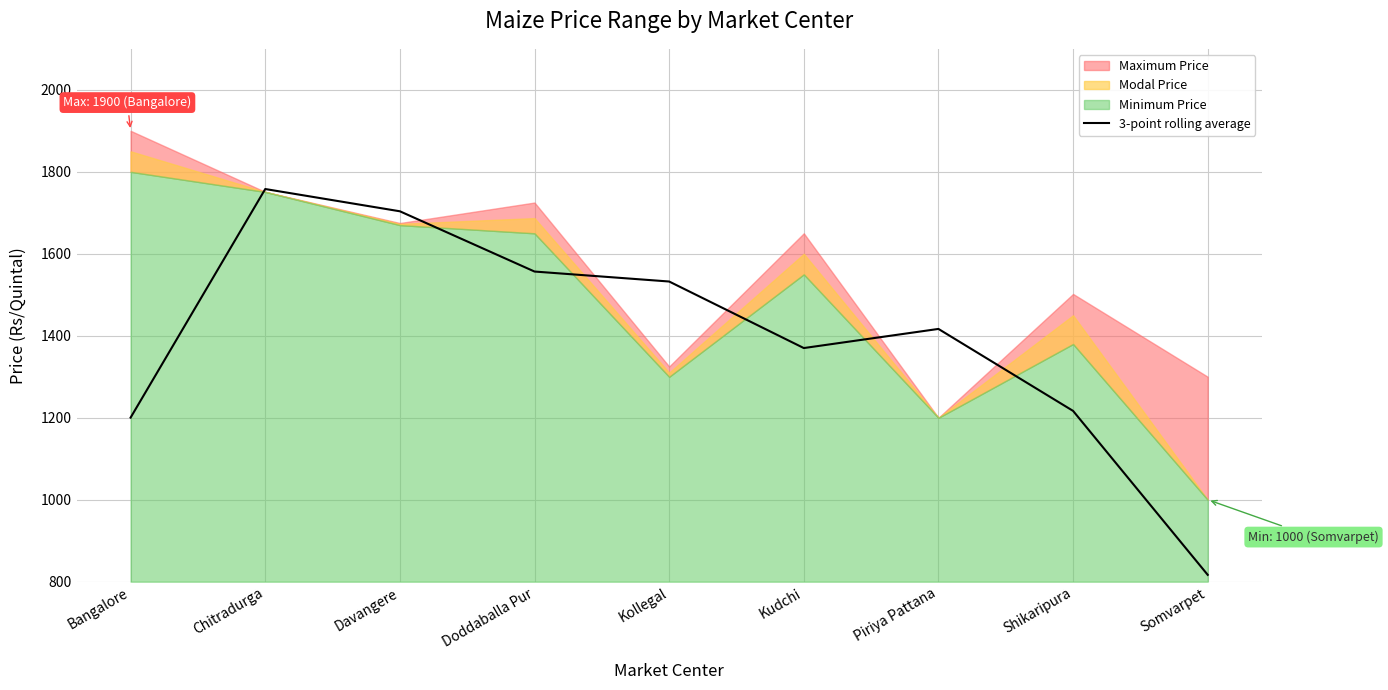

Where is the data nearest to the value 1287?

Shikaripura